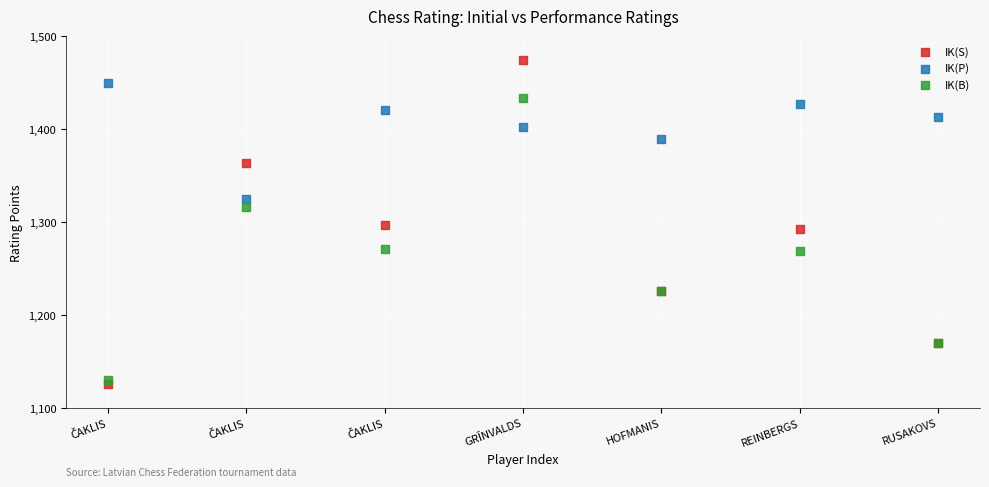

Which series contains the highest Y value?

IK(S)